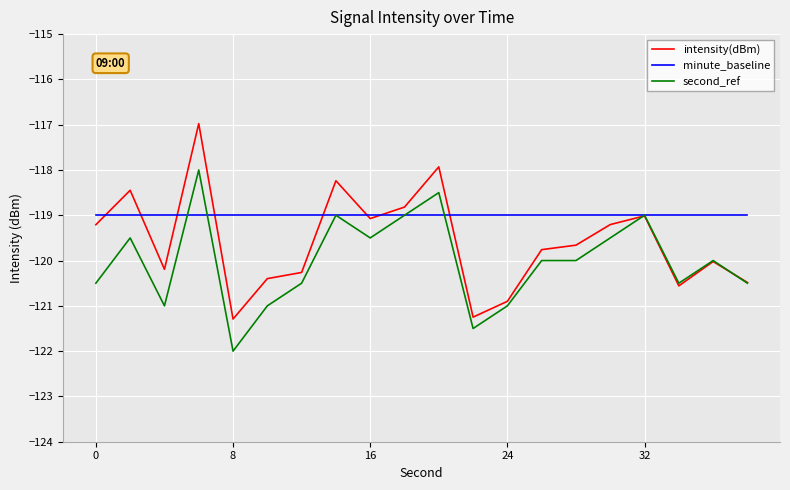

What is the smallest value displayed?

-122.0